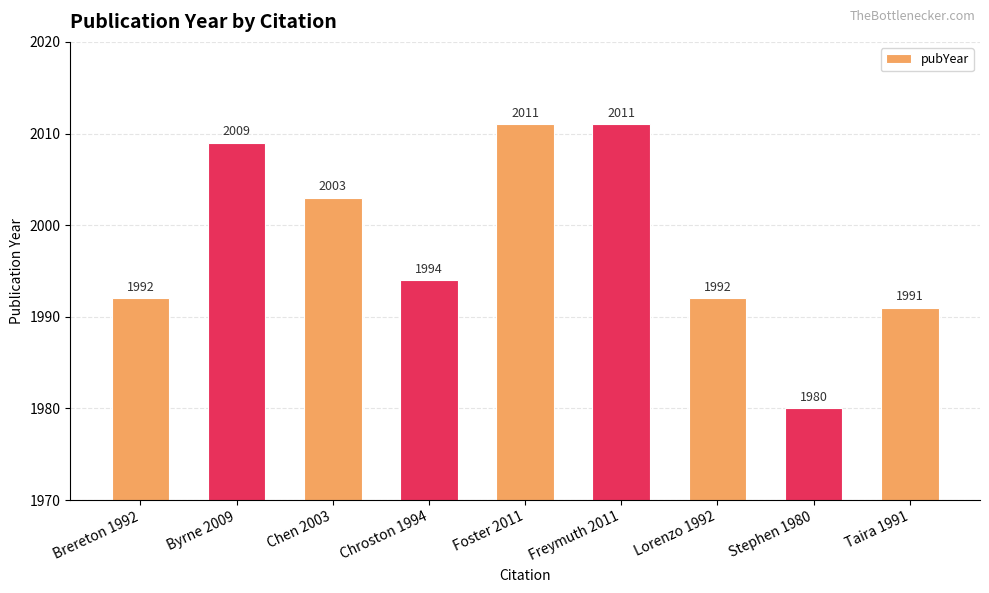

What is the sum of all values?

17983